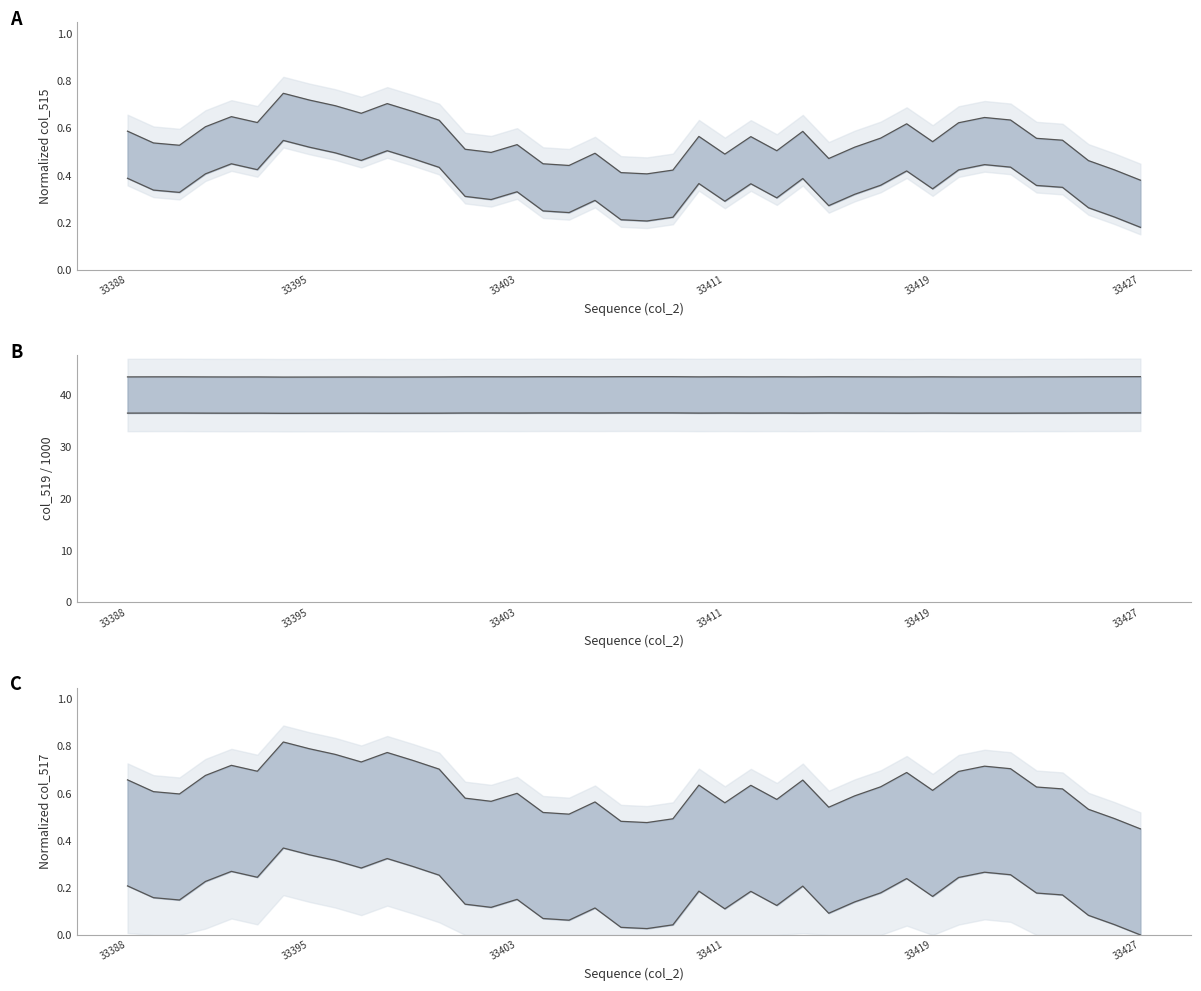

Reading left to right, what are all the values shown in this chart?

upper: 0.7	0.6	0.6	0.7	0.7	0.7	0.8	0.8	0.8	0.7	0.8	0.7	0.7	0.6	0.6	0.6	0.5	0.5	0.6	0.5	0.5	0.5	0.6	0.6	0.6	0.6	0.7	0.5	0.6	0.6	0.7	0.6	0.7	0.7	0.7	0.6	0.6	0.5	0.5	0.4
lower: 0.2	0.2	0.1	0.2	0.3	0.2	0.4	0.3	0.3	0.3	0.3	0.3	0.3	0.1	0.1	0.2	0.1	0.1	0.1	0.0	0.0	0.0	0.2	0.1	0.2	0.1	0.2	0.1	0.1	0.2	0.2	0.2	0.2	0.3	0.3	0.2	0.2	0.1	0.0	0.0